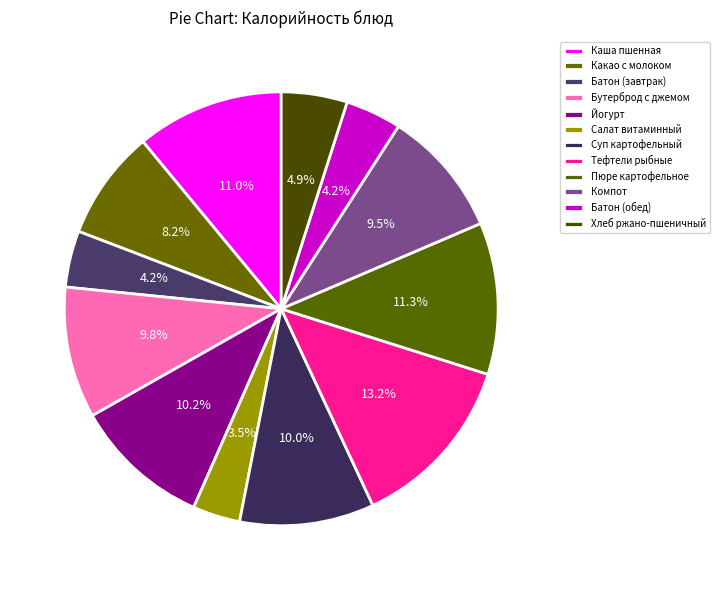

How many segments does this pie chart have?

12